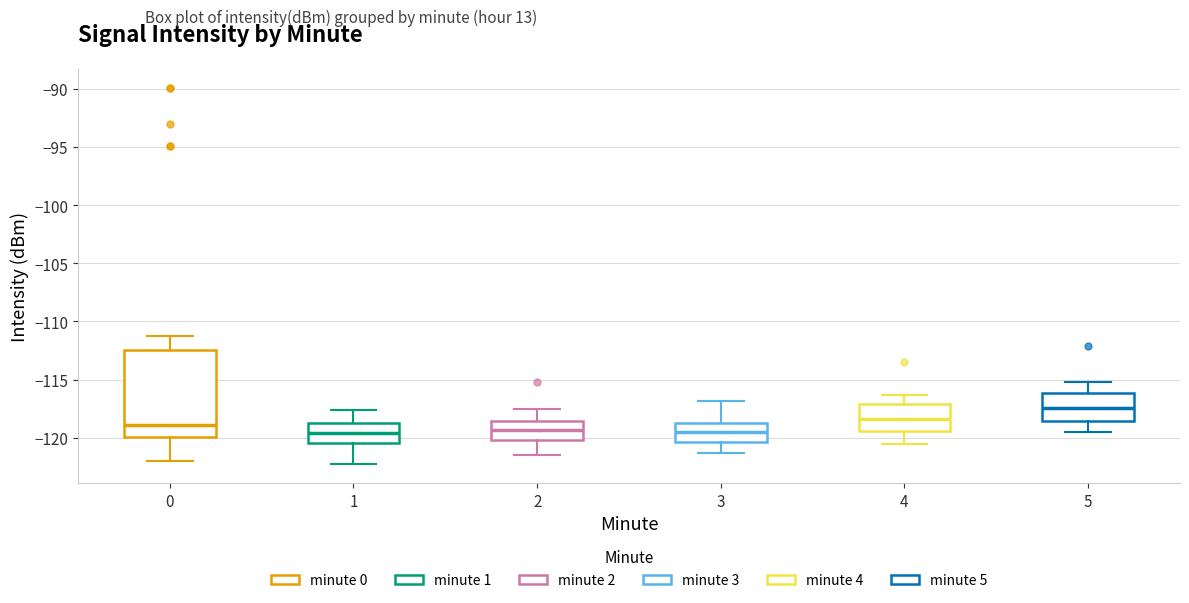

Which box's median line is the highest?

5